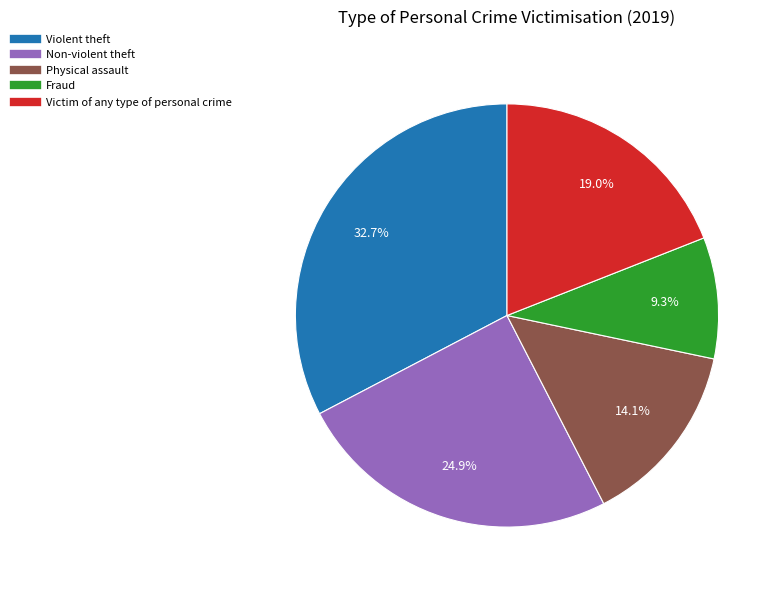

Rank the categories by value from lowest to highest.

Fraud, Physical assault, Victim of any type of personal crime, Non-violent theft, Violent theft